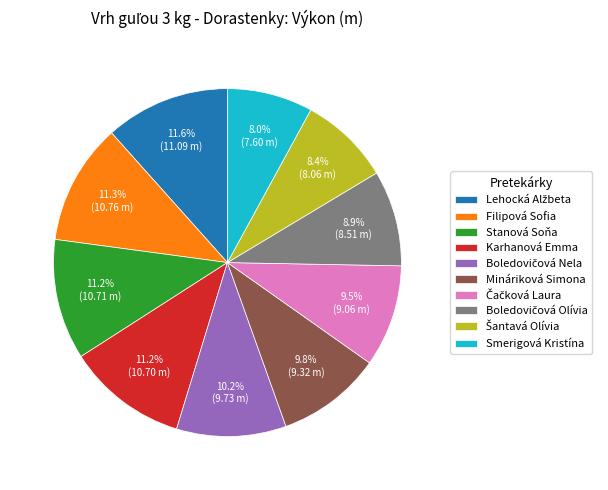

What portion of the pie excludes Stanová Soňa?

88.8%